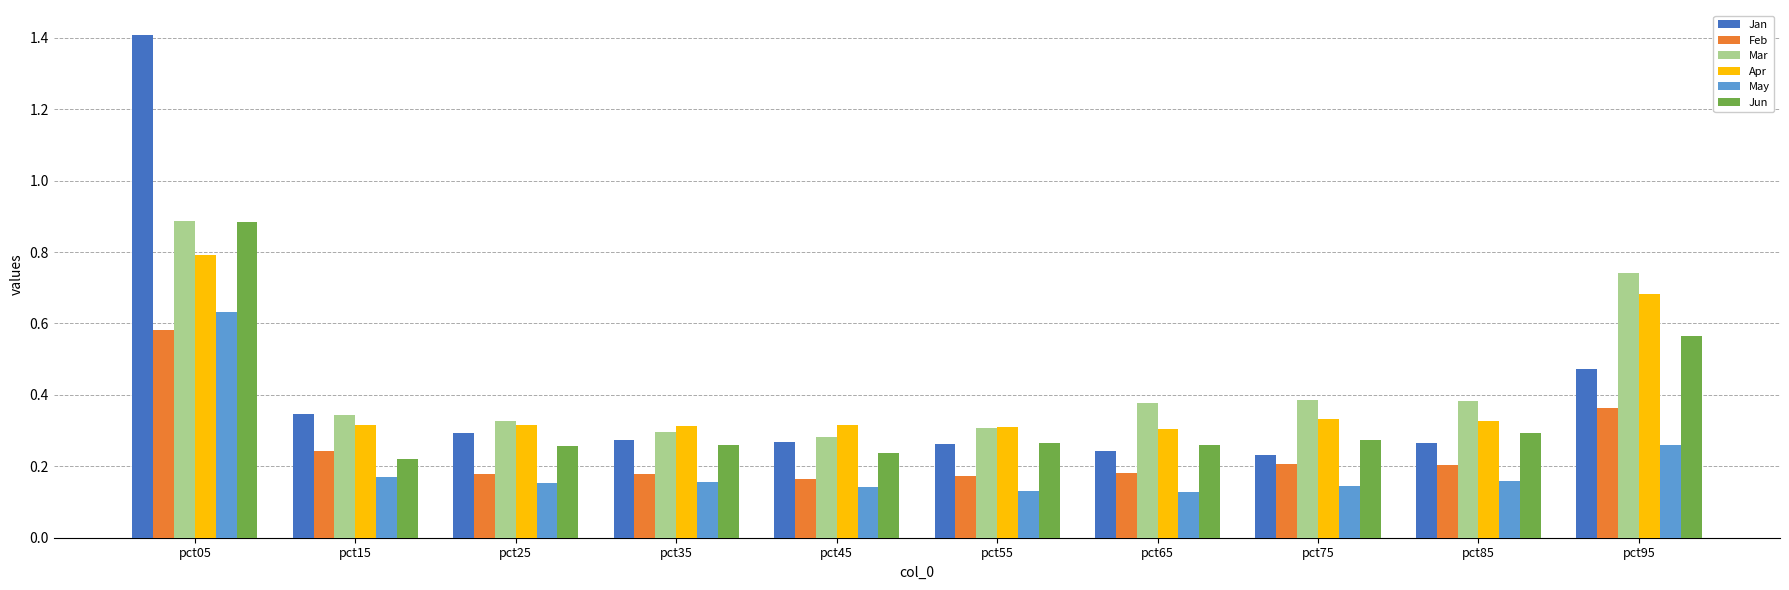

True or false: Jan has a value of 0.1 at pct45.

False